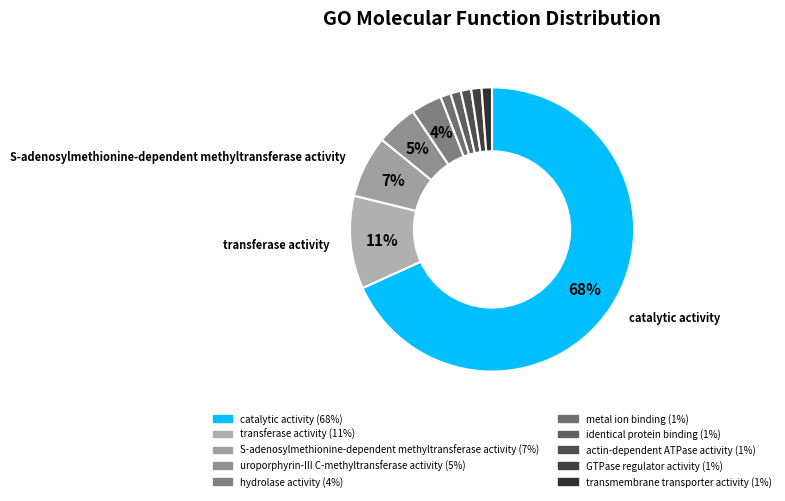

Count the number of slices in the pie.

10